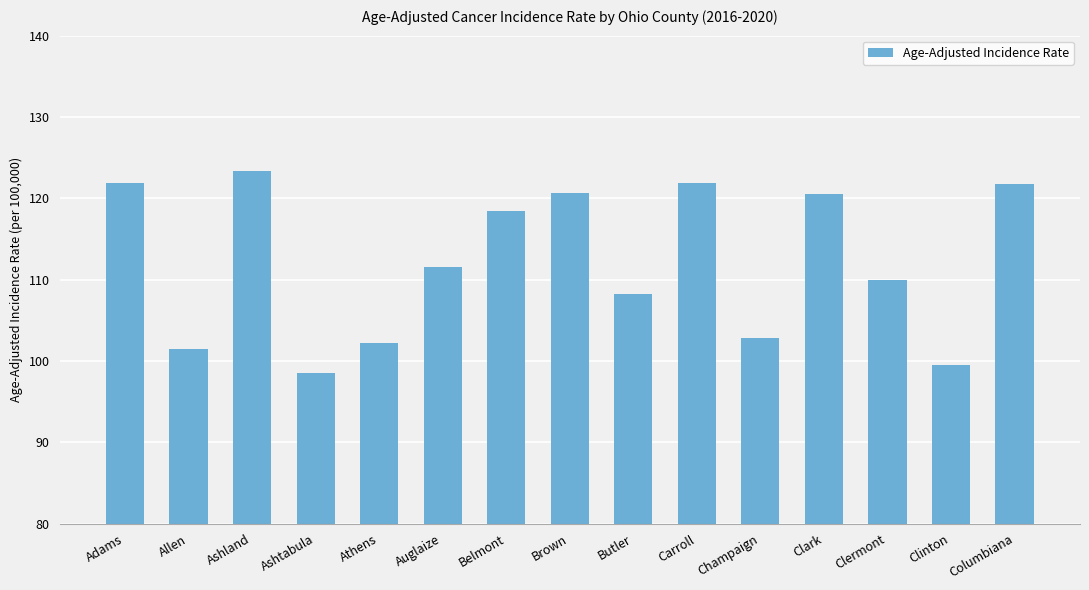

Count the number of data series in this chart.

1